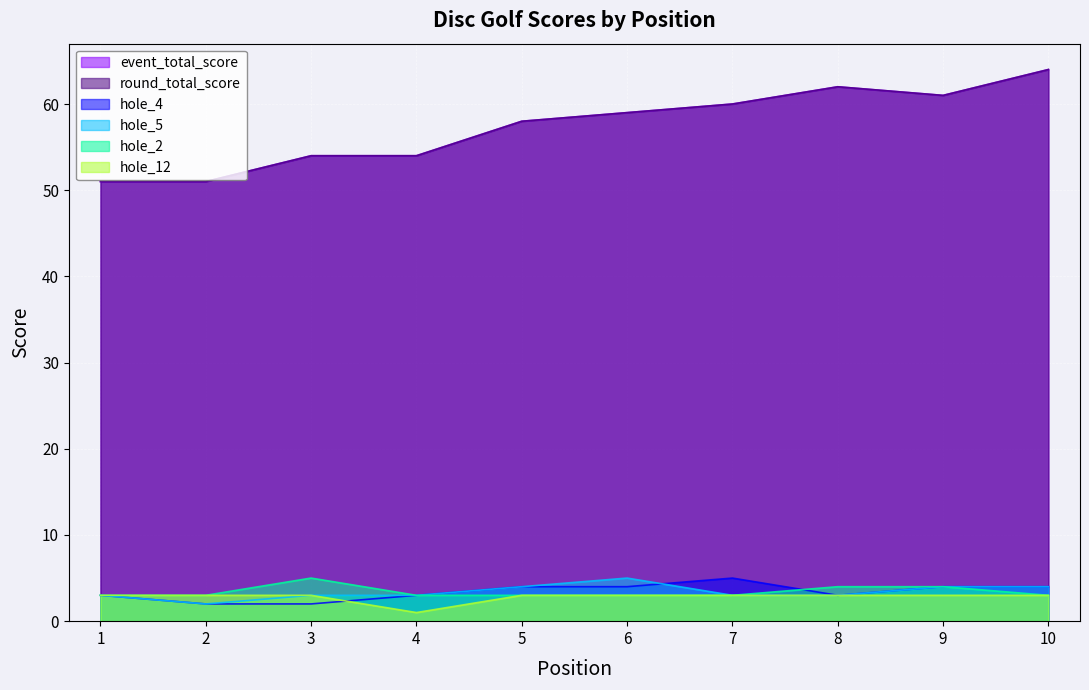

Read the hole_2 value at 2.

3